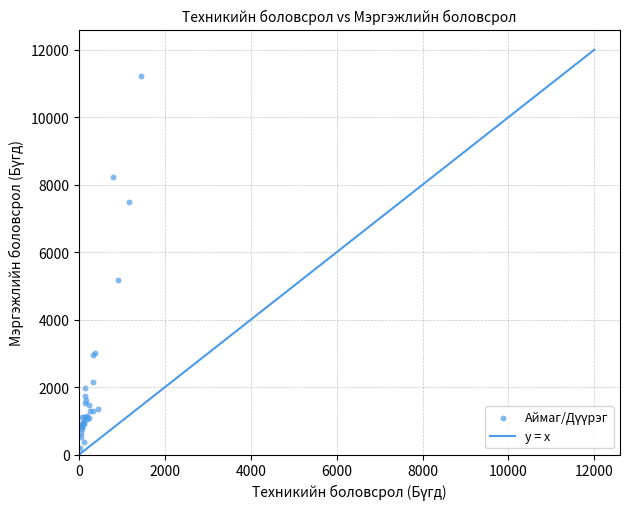

What Y value in the scatter plot is closest to 5716?

5163